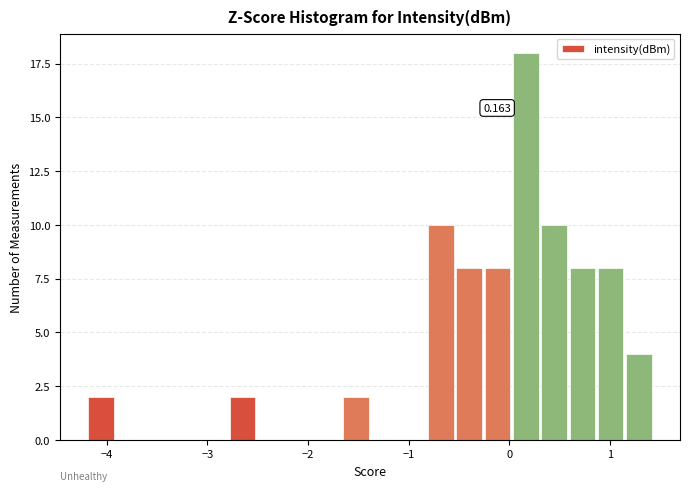

Read against the x-axis, roughly where is the centre of the tallest bar?

0.2